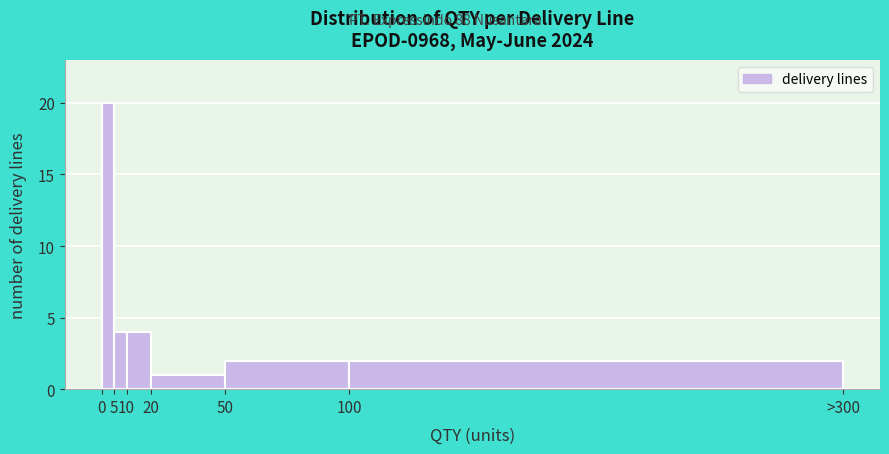

Reading left to right, transcribe all the data shown in this chart.

0=20	5=4	10=4	20=1	50=2	100=2